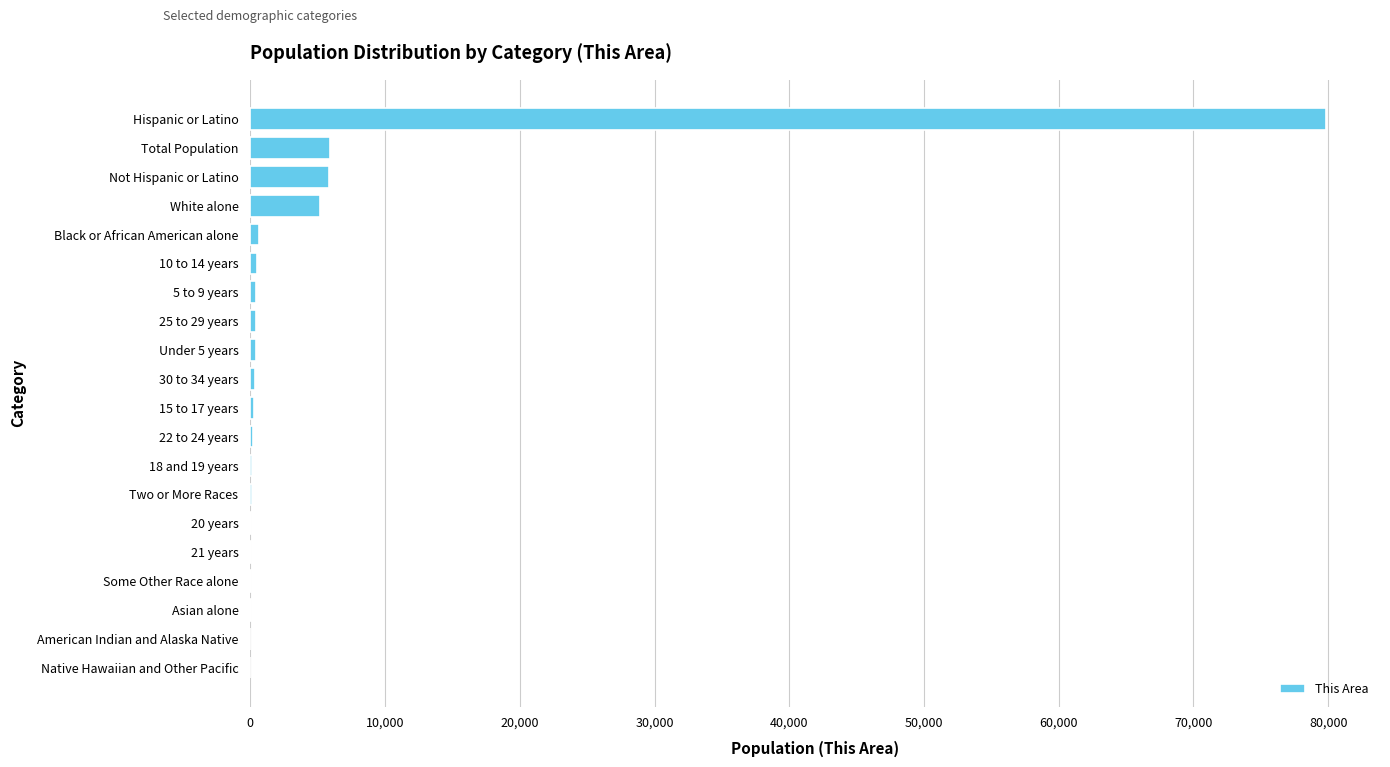

Which category has the highest value across all series?

Hispanic or Latino